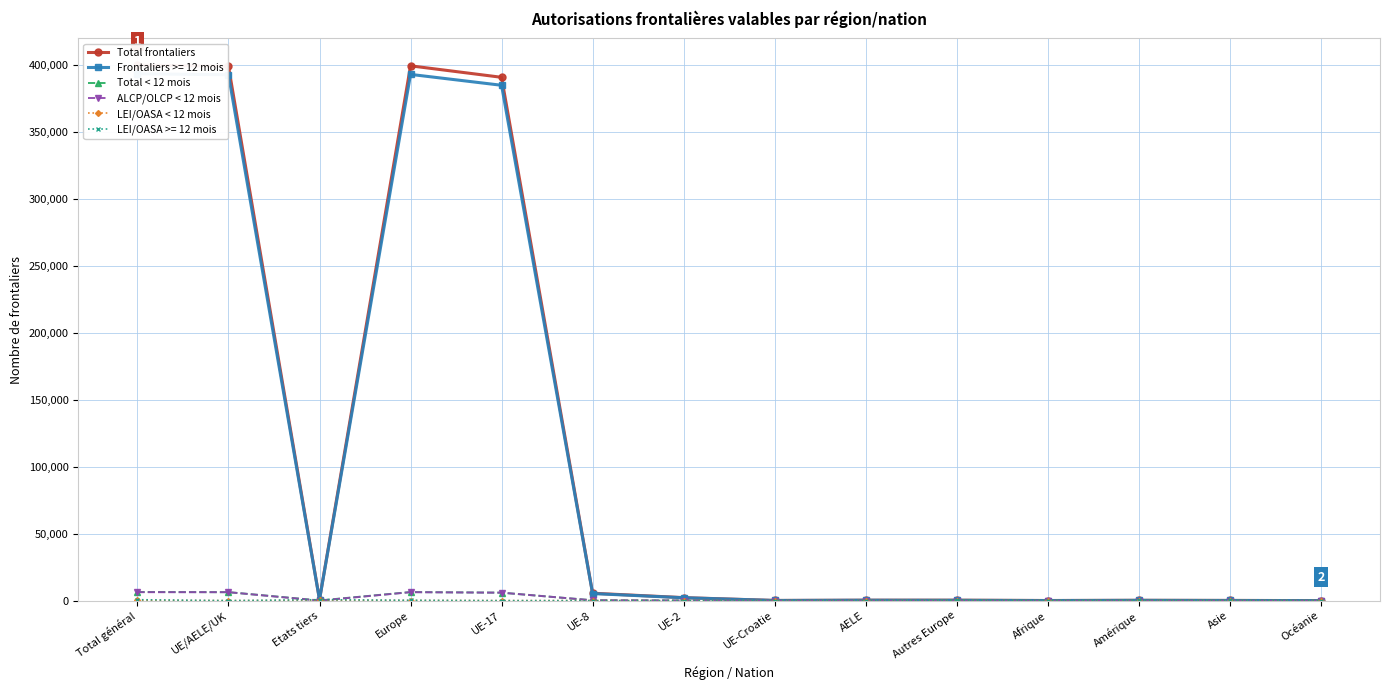

List the labels in order of ALCP/OLCP < 12 mois value, largest first.

Total général, UE/AELE/UK, Europe, UE-17, UE-8, UE-2, AELE, UE-Croatie, Etats tiers, Autres Europe, Afrique, Amérique, Asie, Océanie